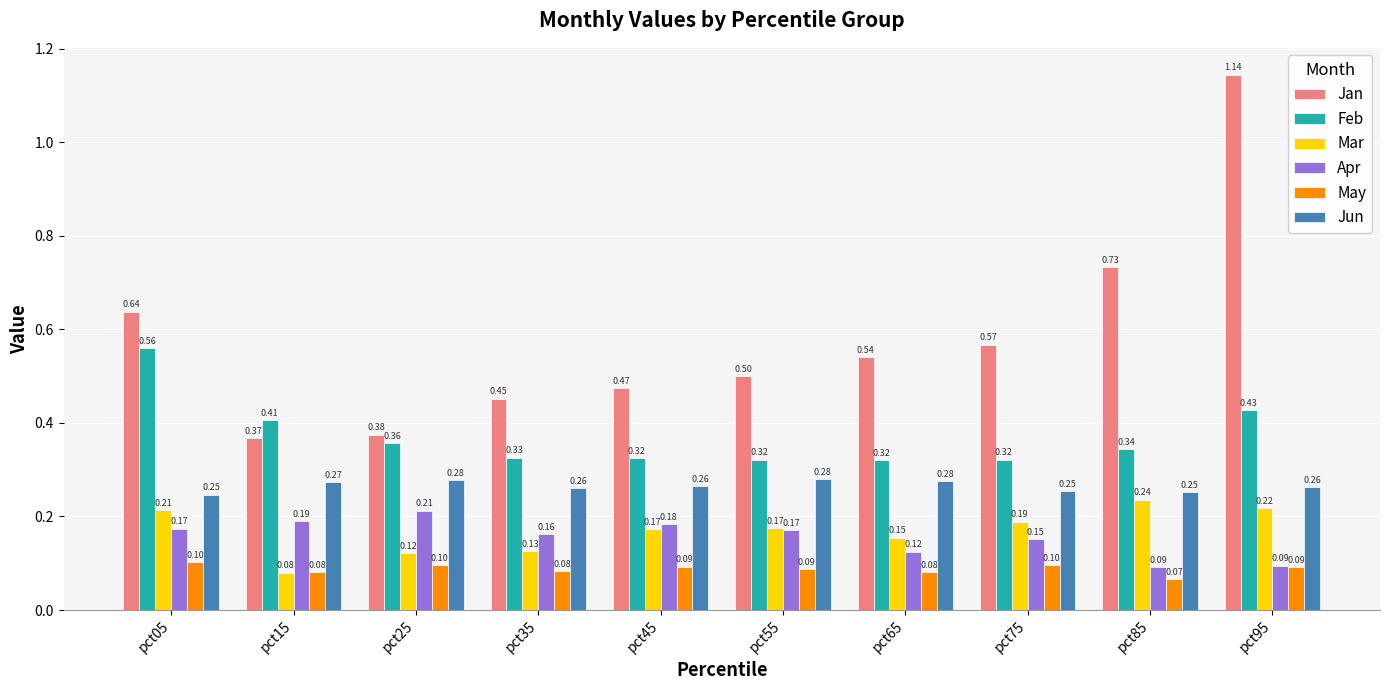

What is the total value across all series at pct95?

2.2